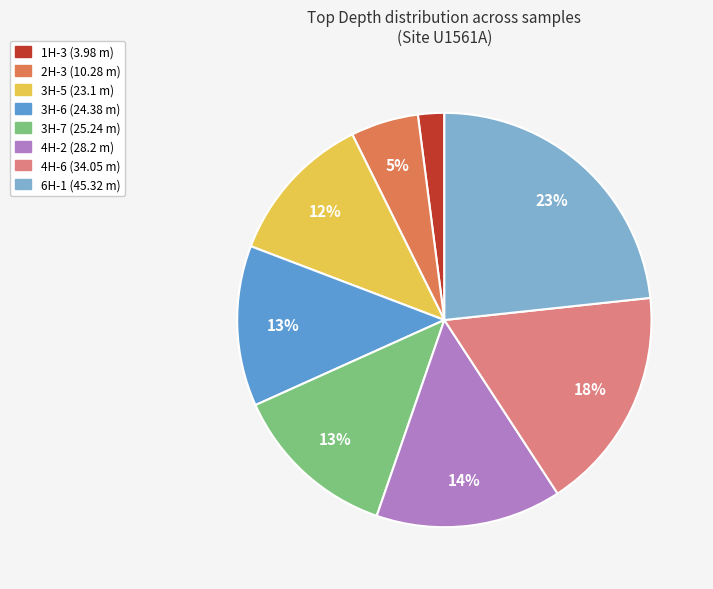

To the nearest percent, what percentage of the pie is 6H-1 (45.32 m)?

23%